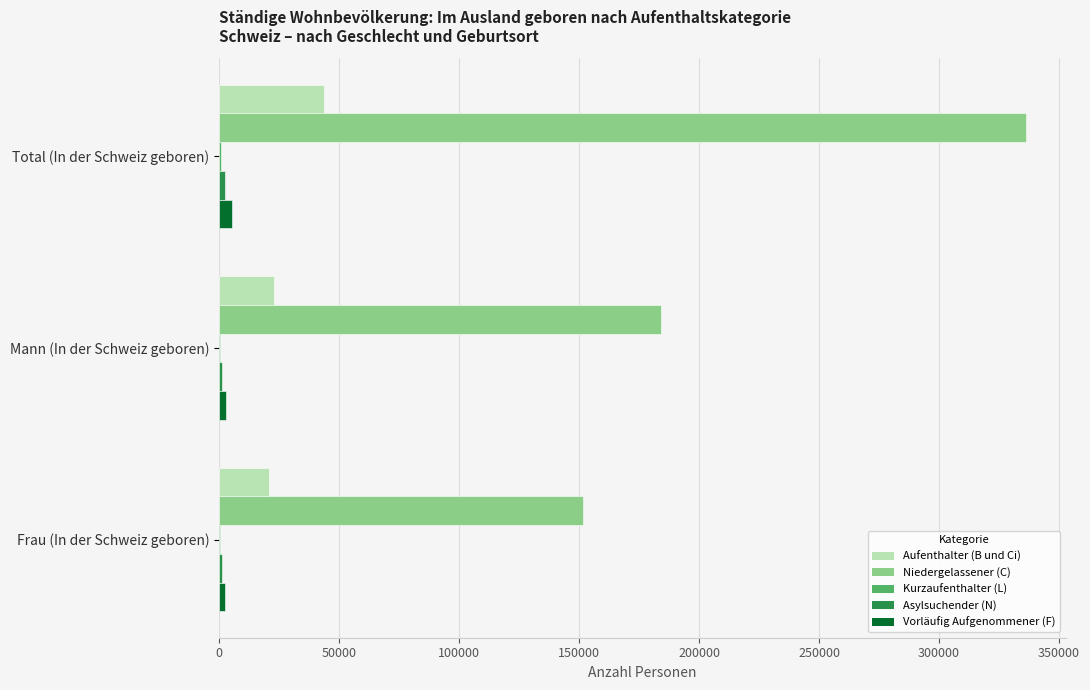

Which series has the widest spread of values?

Niedergelassener (C)